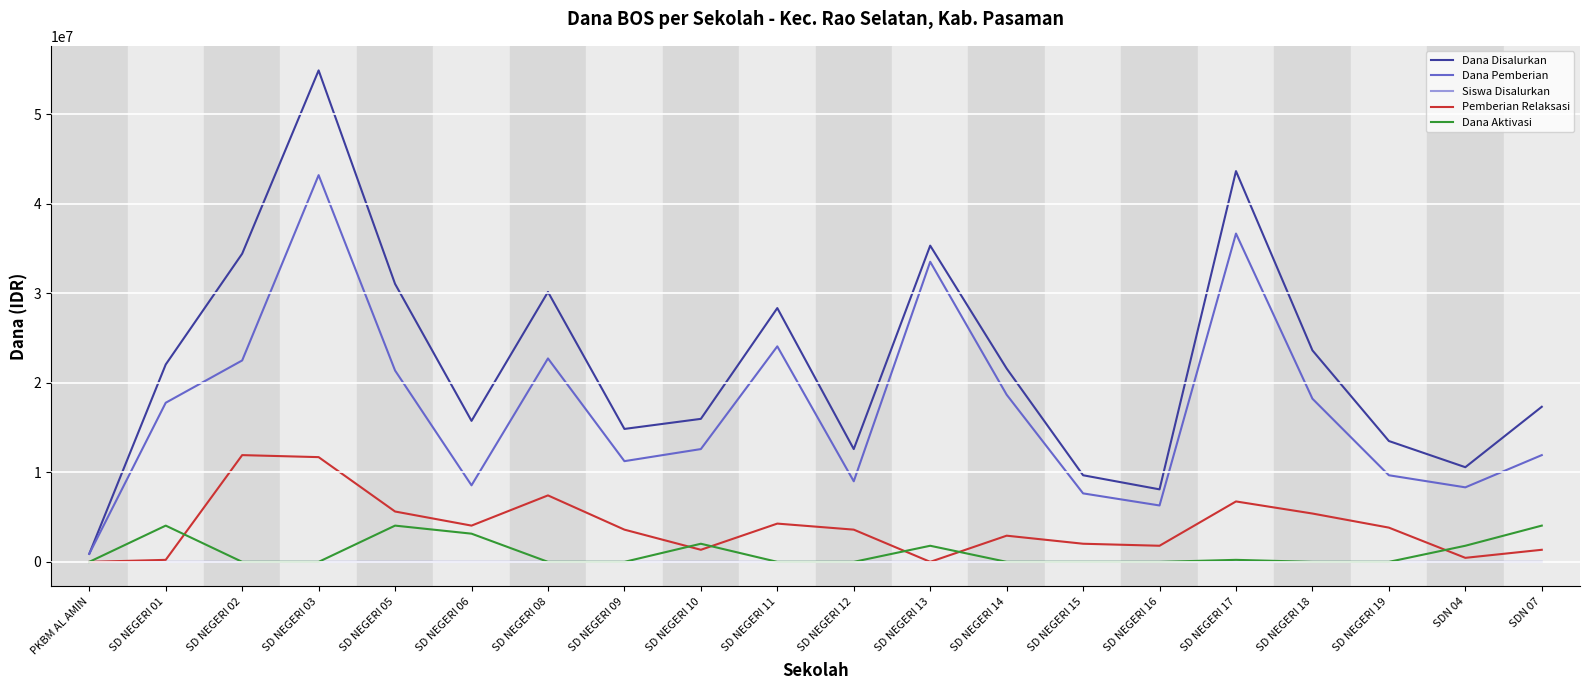

The value of Dana Disalurkan at SD NEGERI 05 is 14622443. True or false?

False